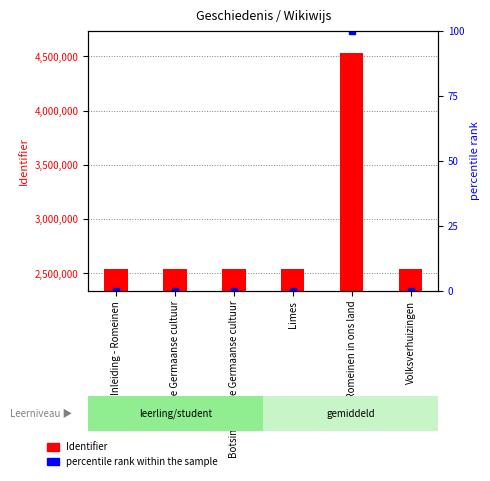

Rank the series by their maximum value, from highest to lowest.

Identifier, percentile rank within the sample